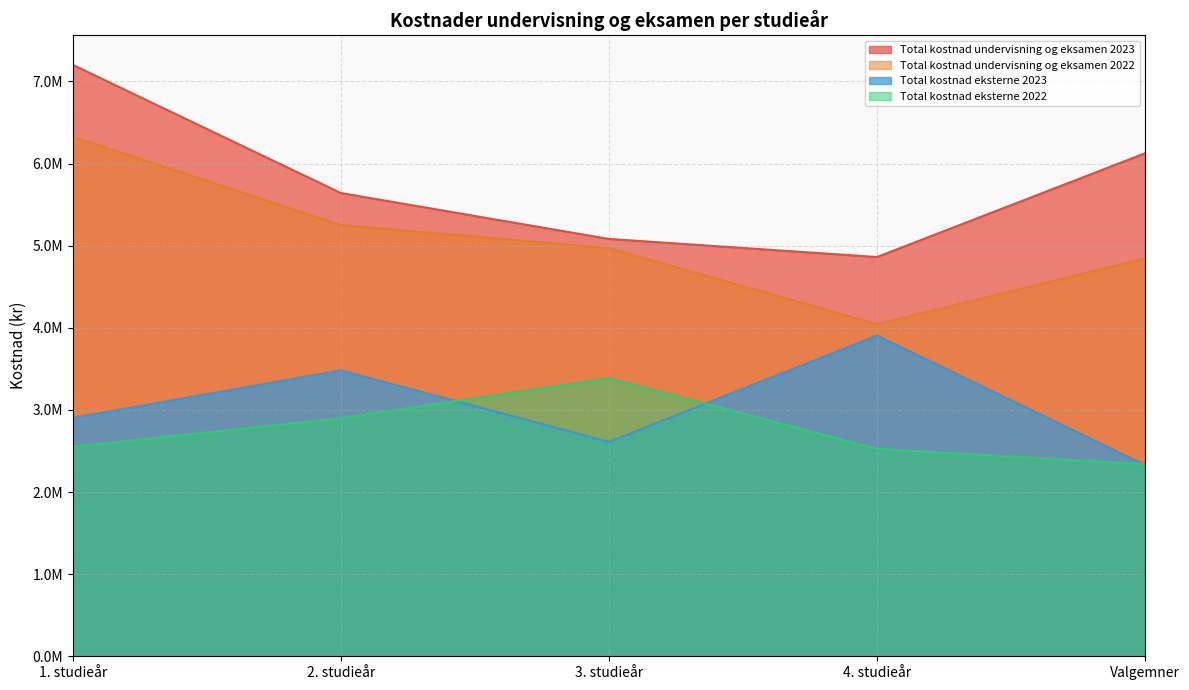

What is the total value across all series at Valgemner?

15641778.7